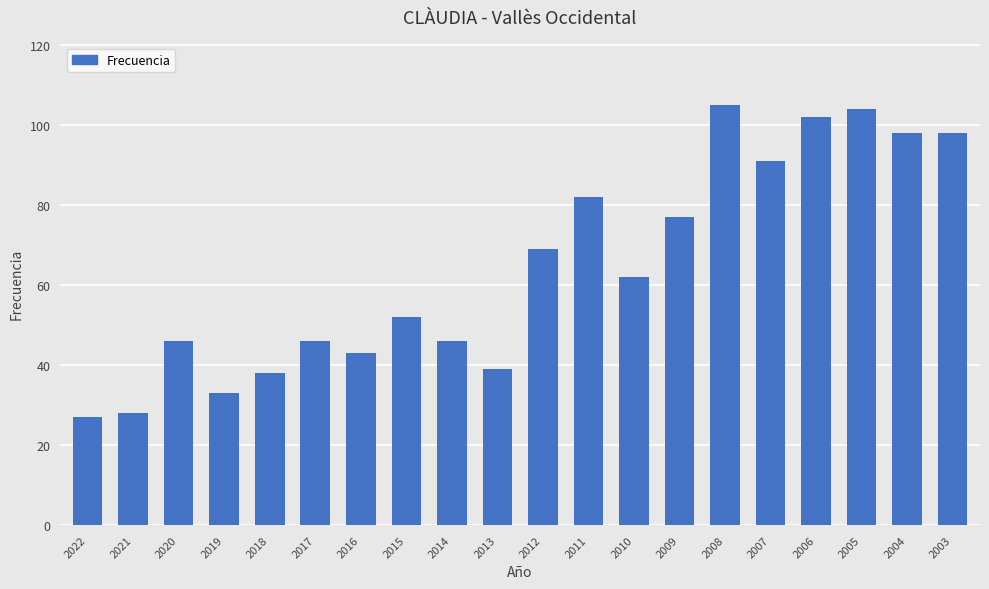

What is the change in value from 2013 to 2003?

+59